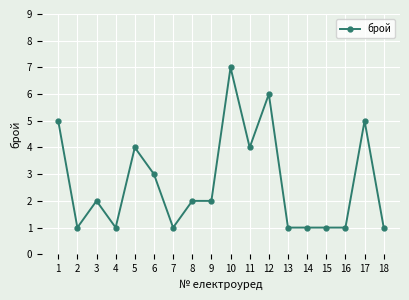

What is the difference between the second highest and minimum values?

5